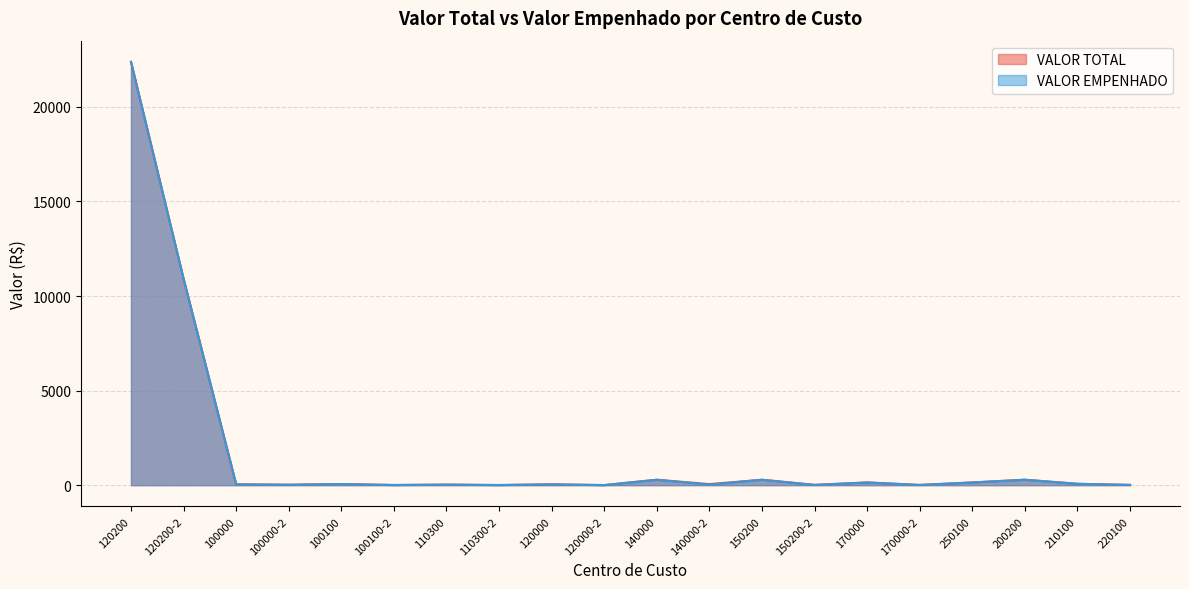

Reading left to right, transcribe all the data shown in this chart.

VALOR TOTAL: 22384.3	10913.4	43.0	28.0	57.4	11.2	28.7	8.4	43.0	5.6	286.8	56.0	286.8	16.8	143.4	14.0	143.4	286.8	71.7	14.3
VALOR EMPENHADO: 22384.3	10913.4	43.0	14.0	57.4	5.6	28.7	5.6	43.0	2.8	286.8	25.2	286.8	11.2	143.4	8.4	143.4	286.8	71.7	14.3